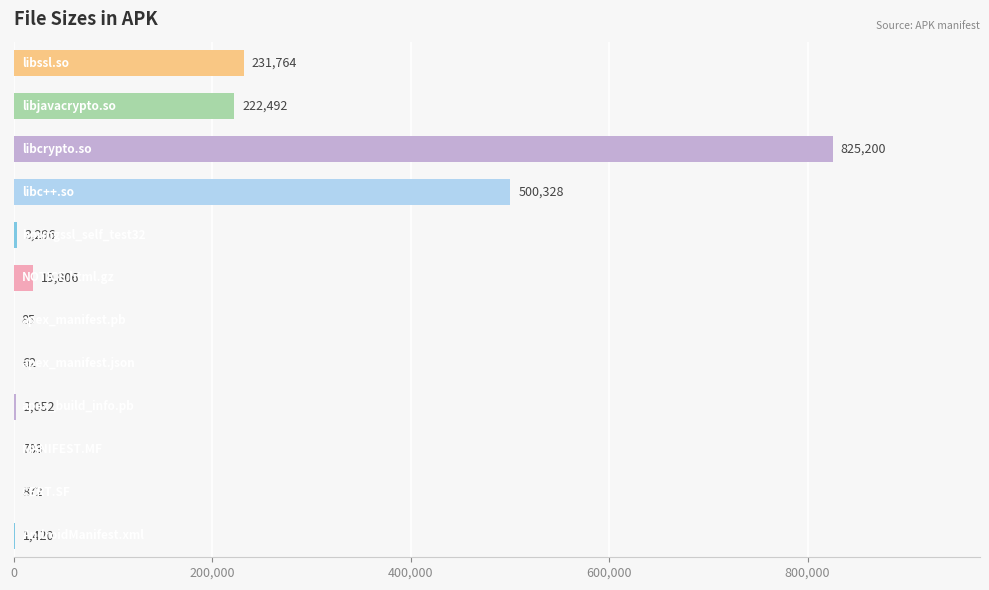

What is the sum of all values?

1808160